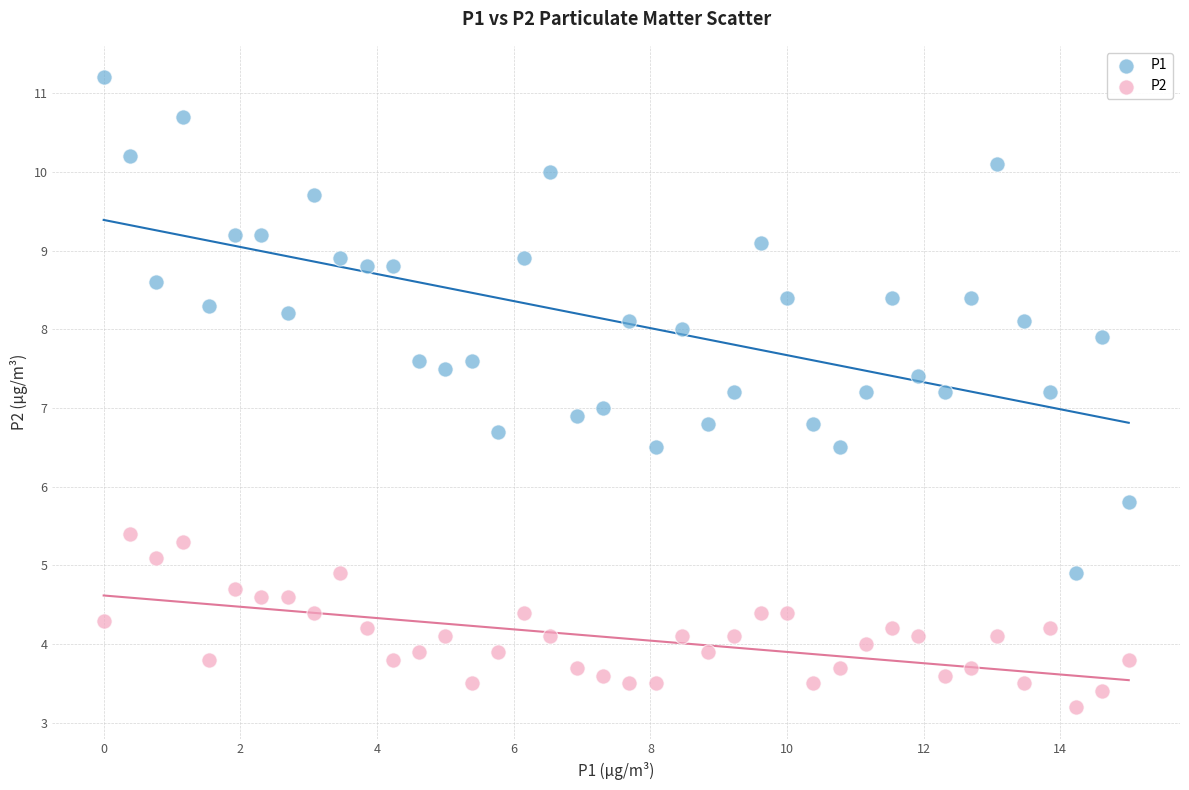

Which series contains the highest Y value?

P1